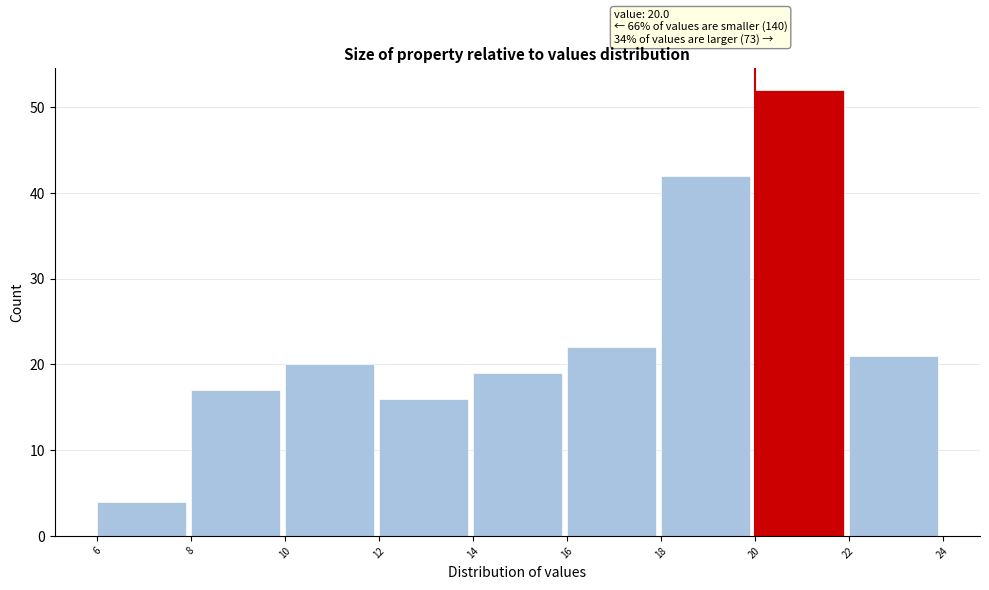

Which range on the x-axis has the tallest bar?

20 to 22